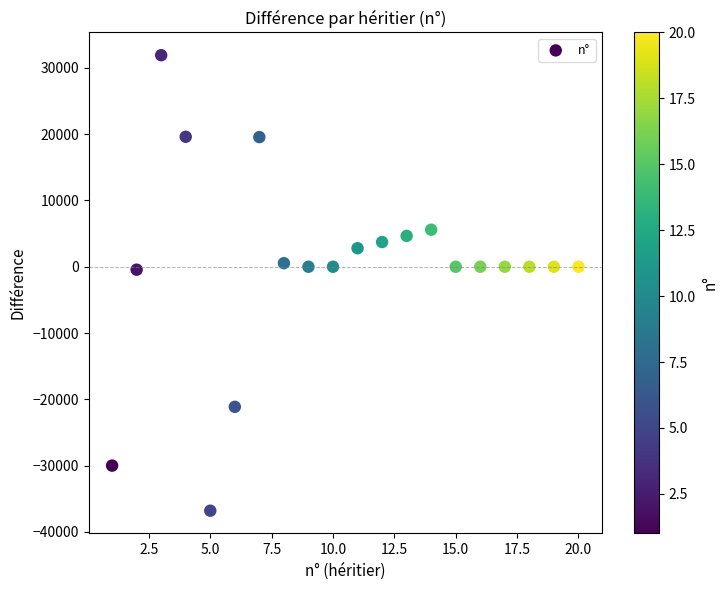

What is the range of Y values (max minus min)?

68708.3